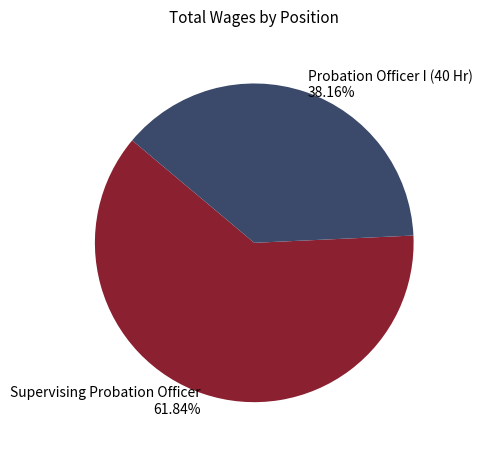

Combined, what portion of the pie is Probation Officer I (40 Hr) and Supervising Probation Officer?

100.0%